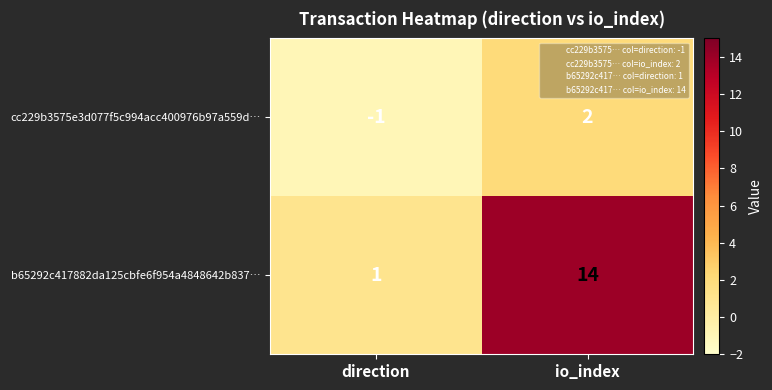

At which category is the sum across all series the highest?

io_index